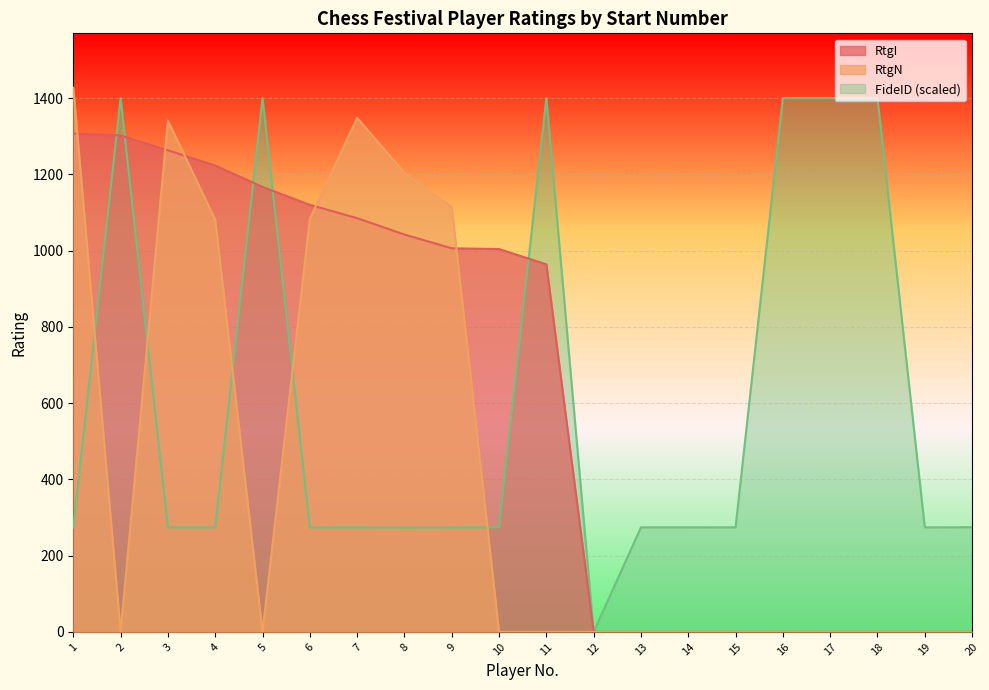

How many categories are shown in the chart?

20